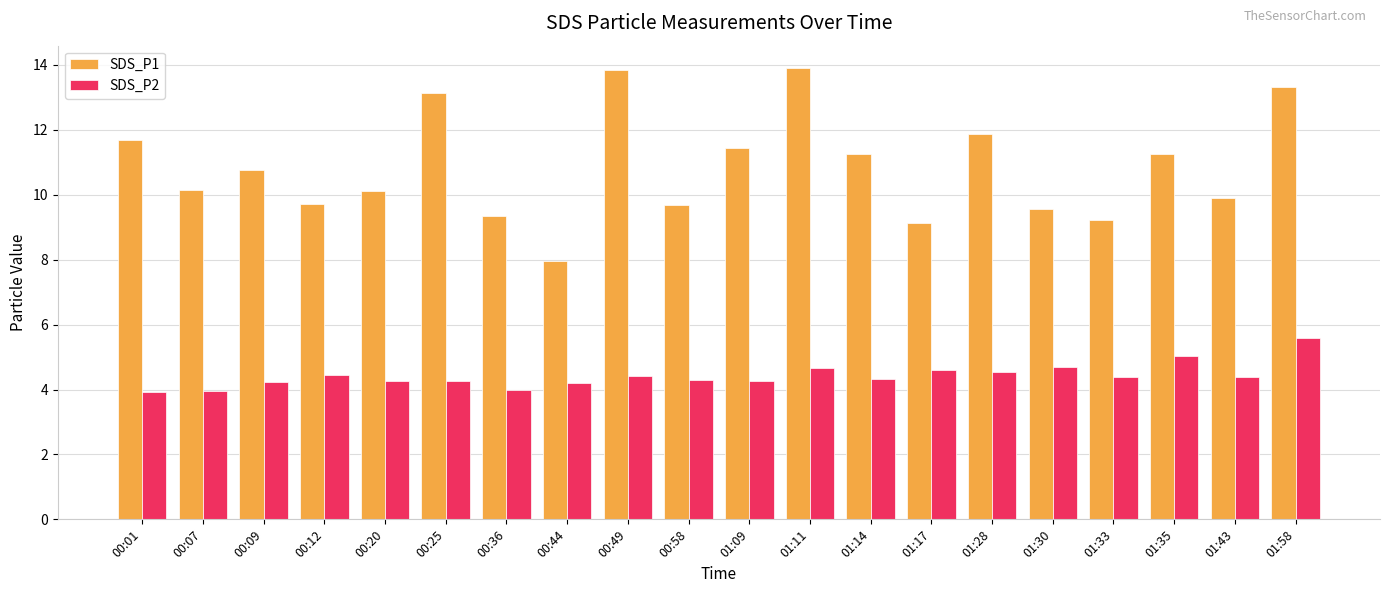

What is the minimum value for SDS_P2?

3.9